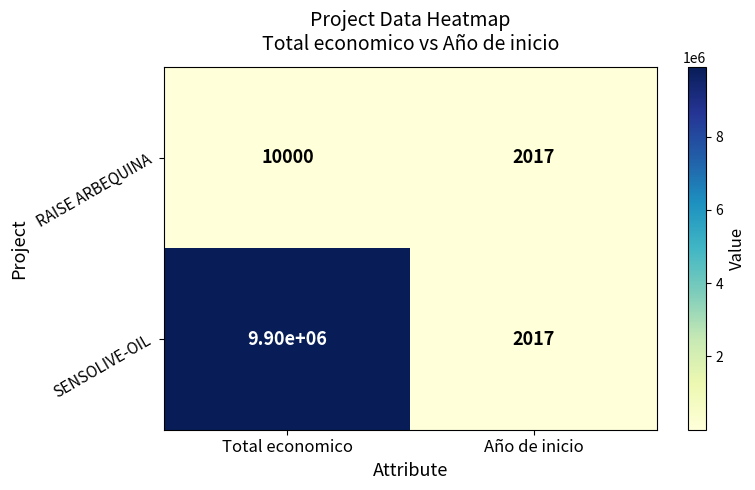

At which category is the sum across all series the highest?

Total economico